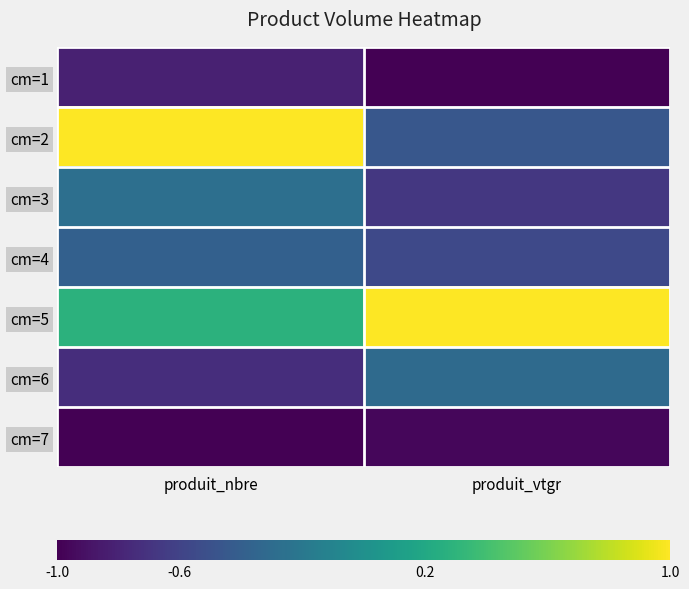

Which series has the largest total across all categories?

cm=5